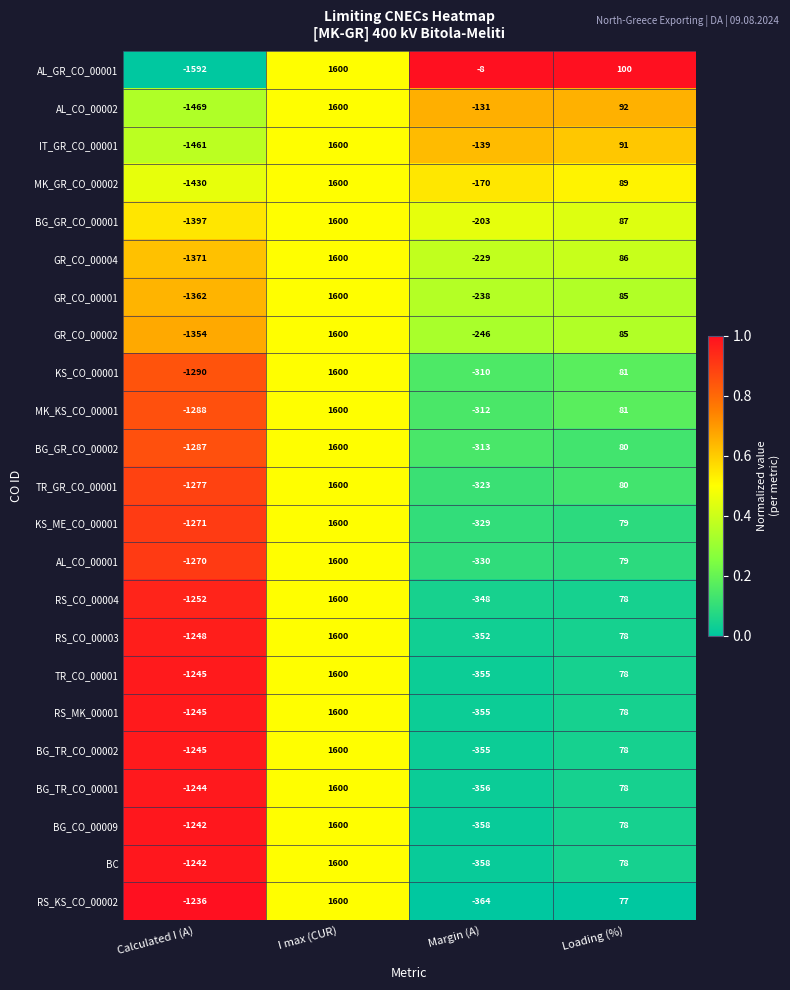

Which series changed the most between I max (CUR) and Loading (%)?

RS_KS_CO_00002